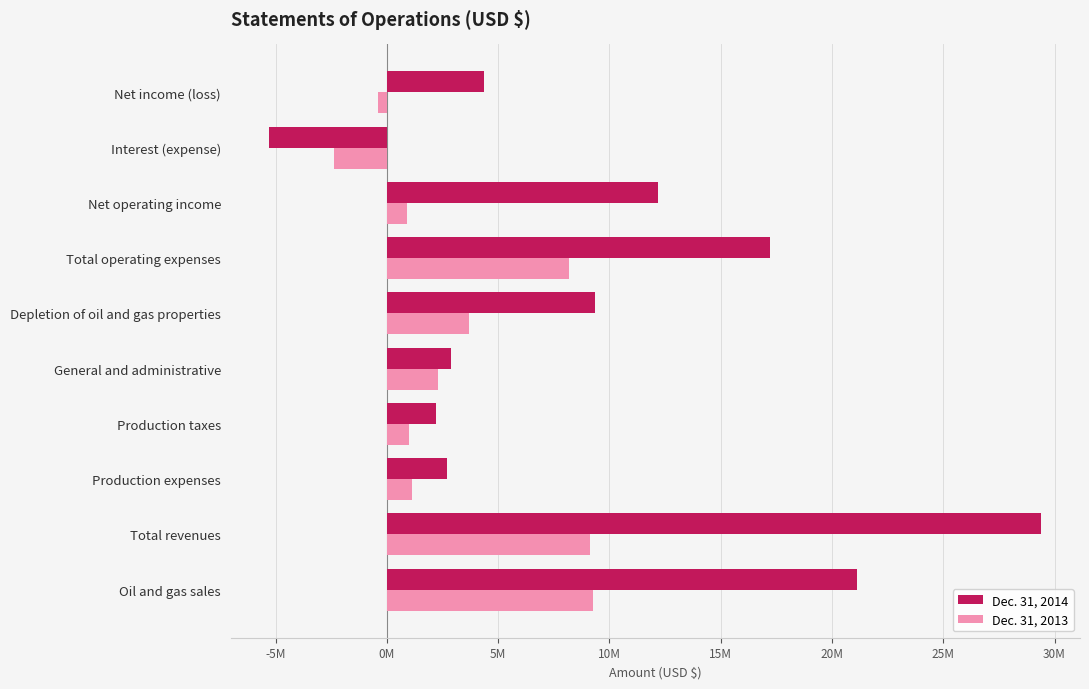

What are all the series names shown in the legend?

Dec. 31, 2014, Dec. 31, 2013